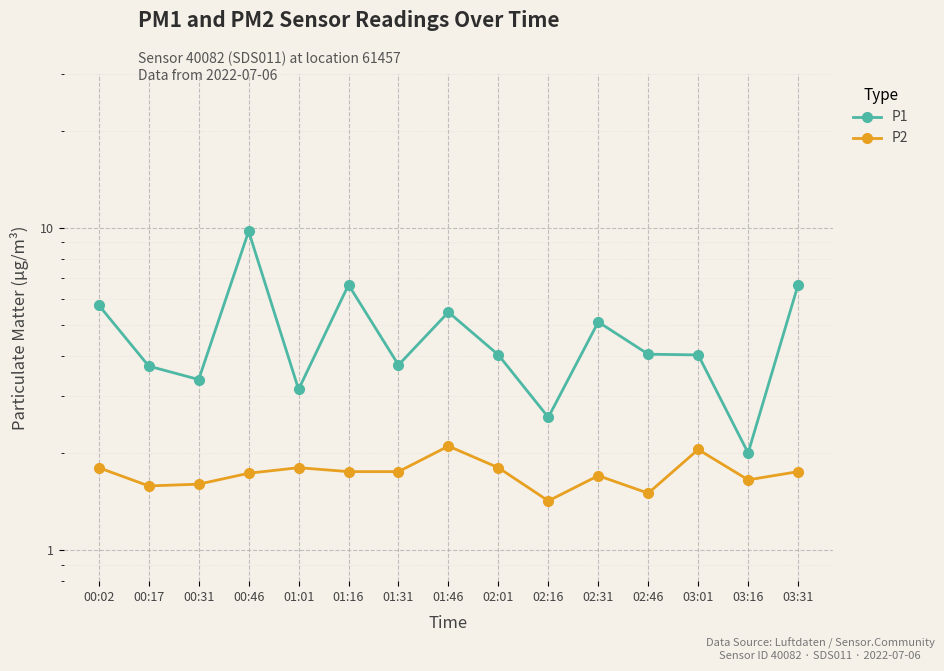

Which category has the lowest value in the P2 series?

02:16